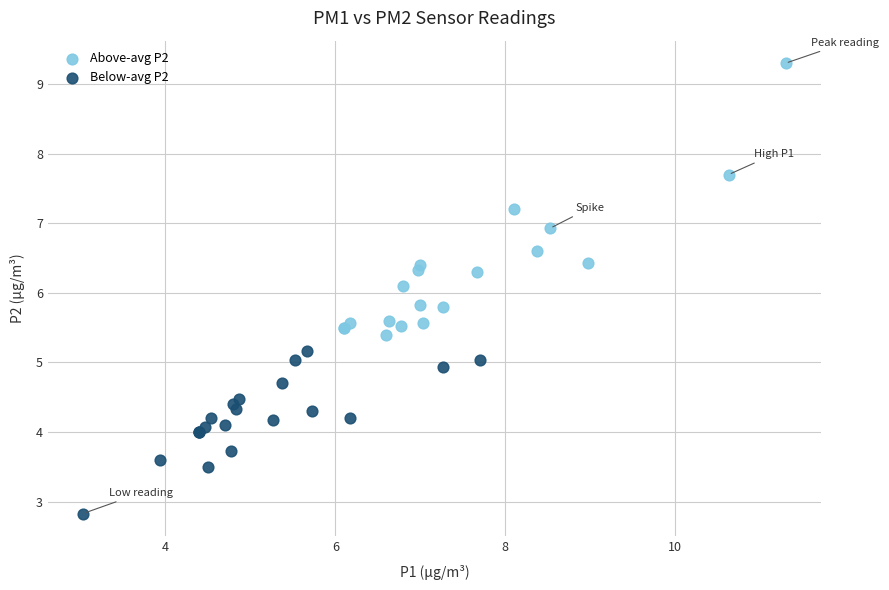

Which series has the widest spread of Y values?

Above-avg P2